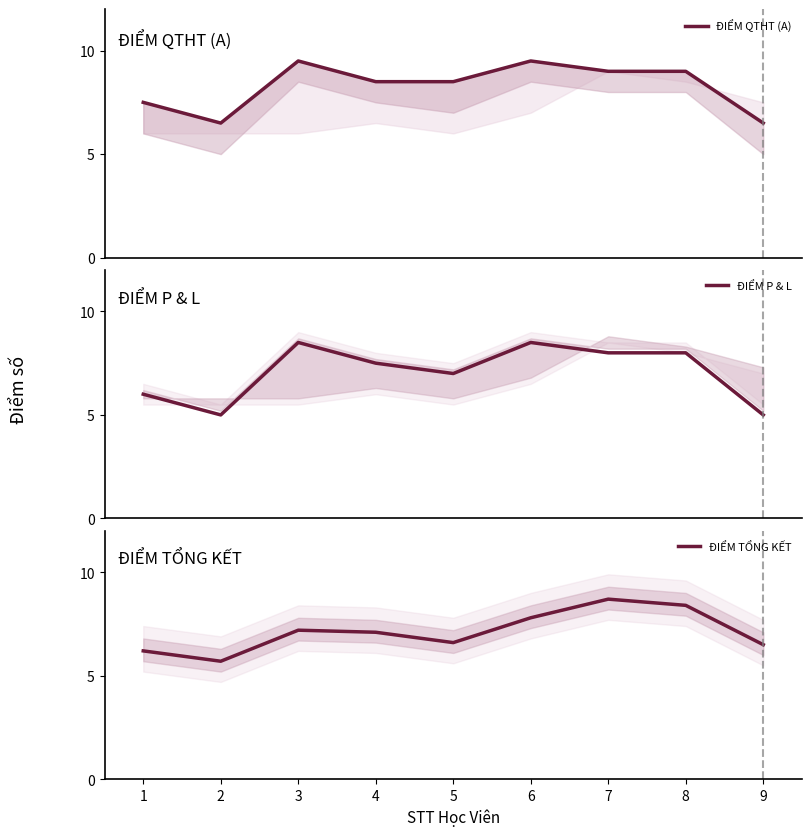

At how many categories does at least one series exceed 9?

2